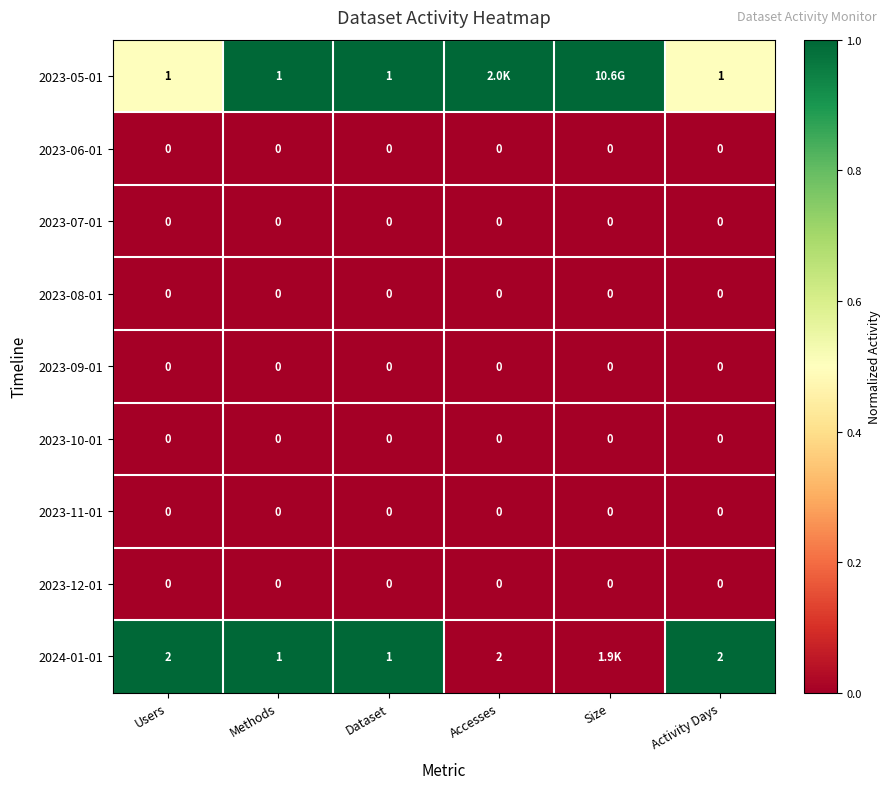

What is the spread (max minus min) of values at Activity Days?

2.0